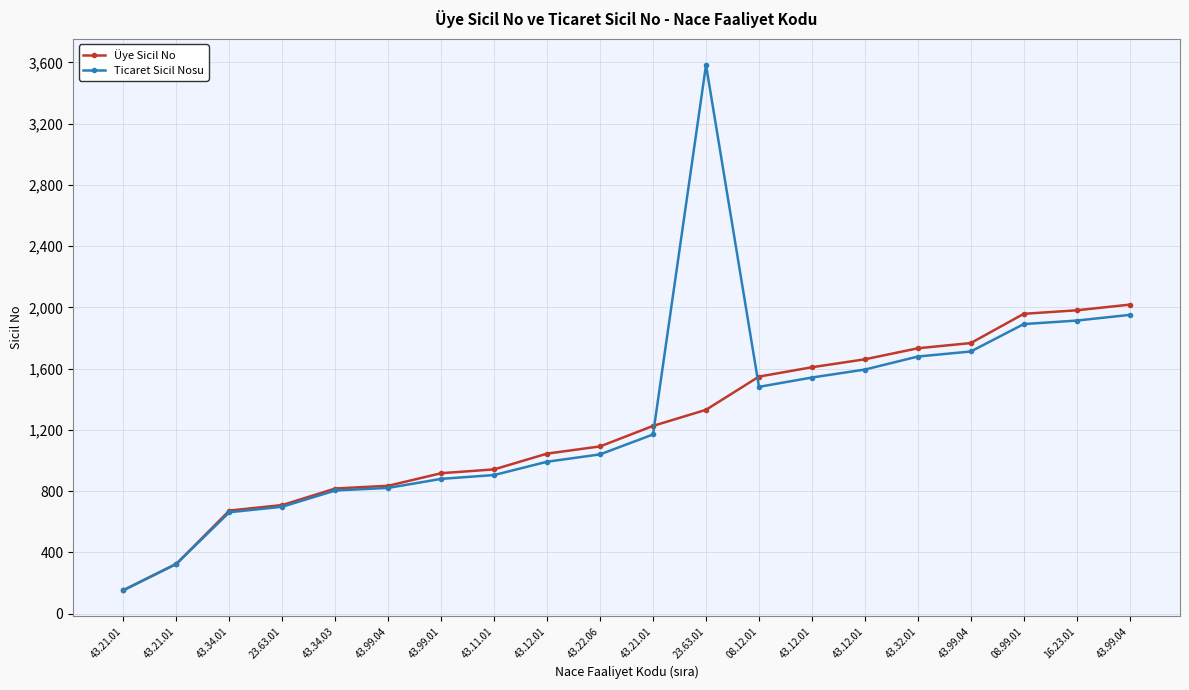

Where do Üye Sicil No and Ticaret Sicil Nosu first cross each other?

43.21.01 and 23.63.01